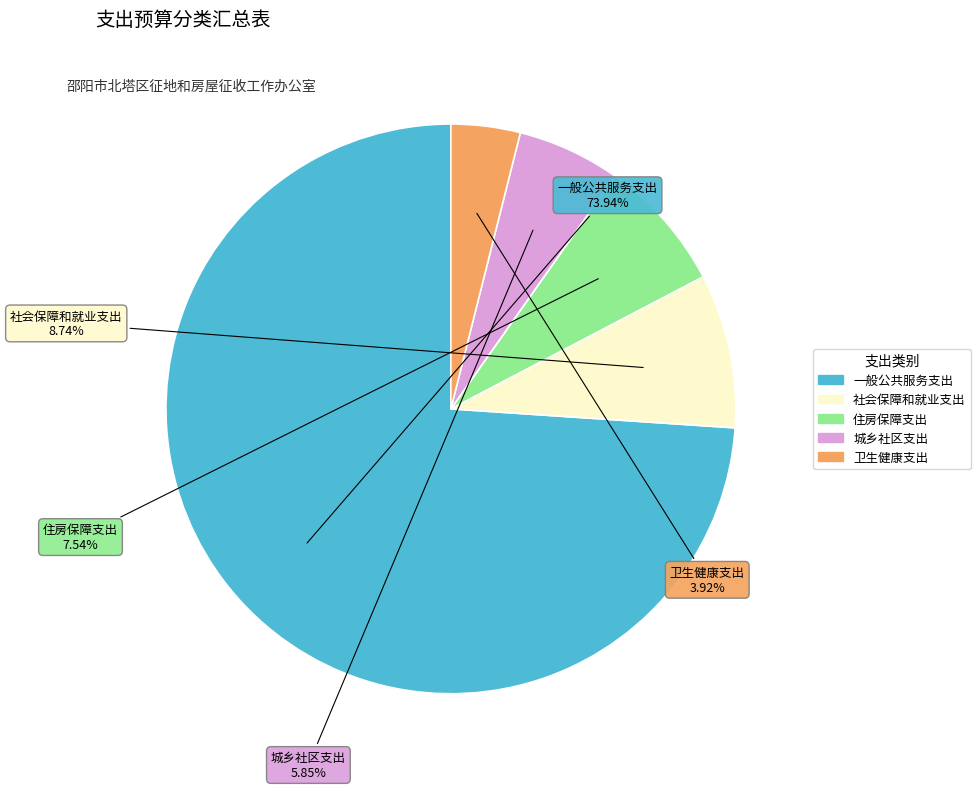

What percentage is the 卫生健康支出 slice, to the nearest percent?

4%